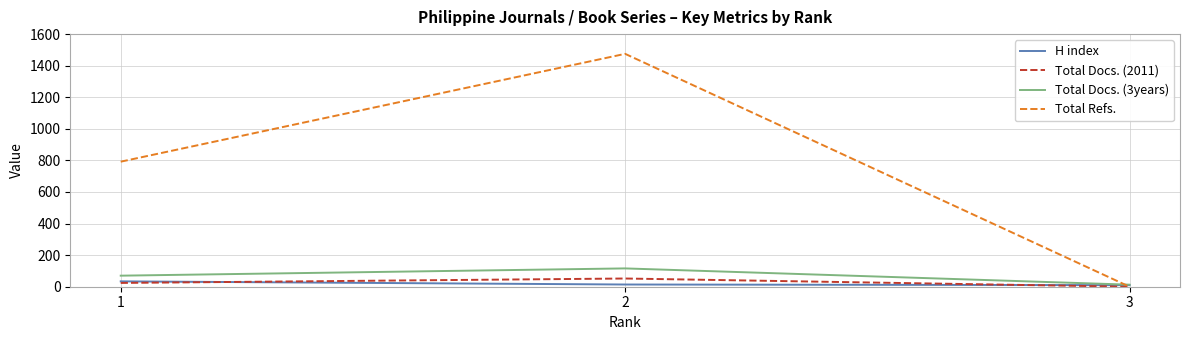

What are all the series names shown in the legend?

H index, Total Docs. (2011), Total Docs. (3years), Total Refs.